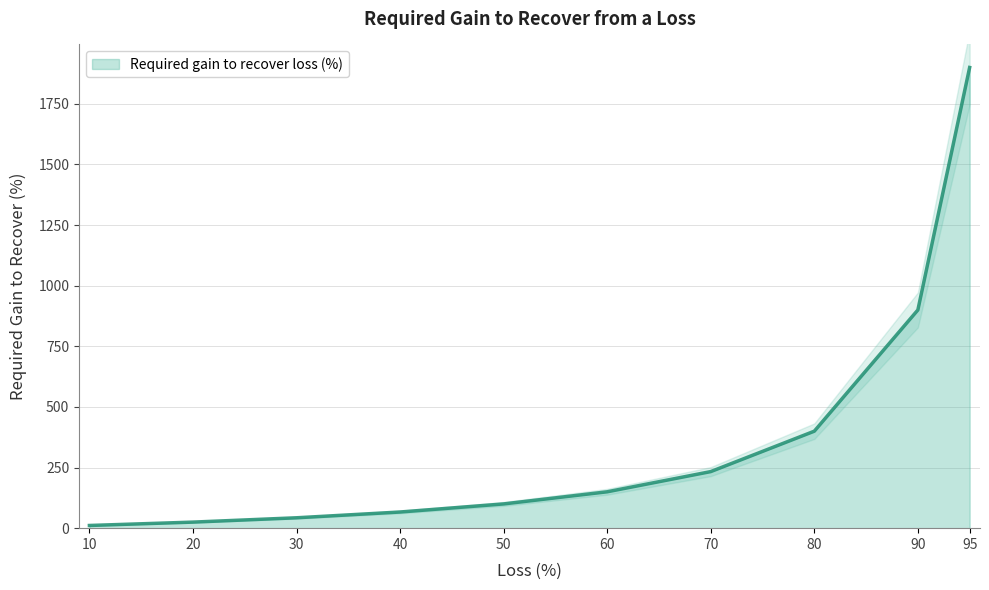

Approximately how many times larger is the value at 20 compared to 40?

0.4